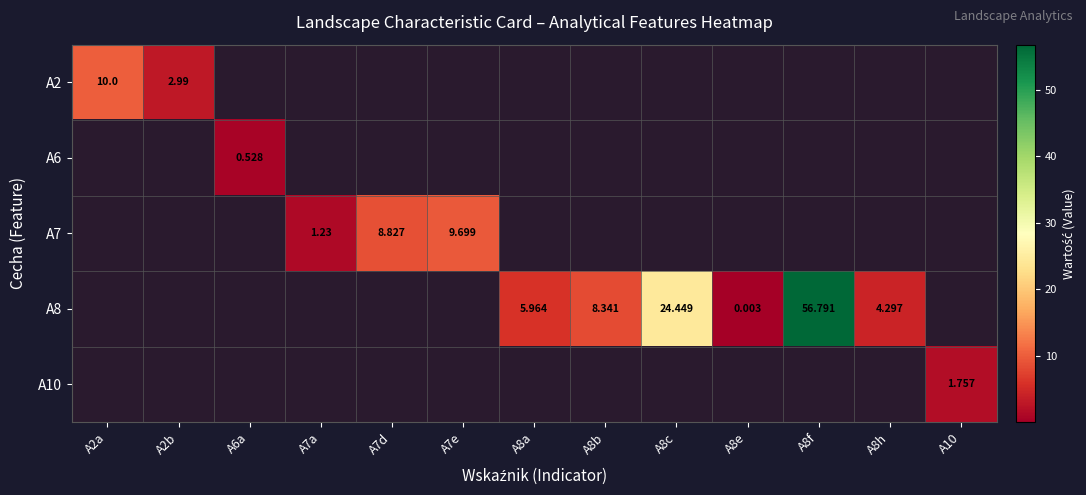

At which category does the chart reach its peak across all series?

A8f